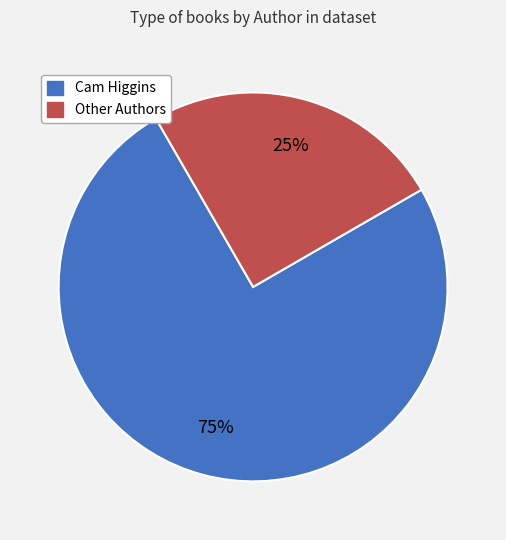

To the nearest percent, what is the average slice percentage?

50%